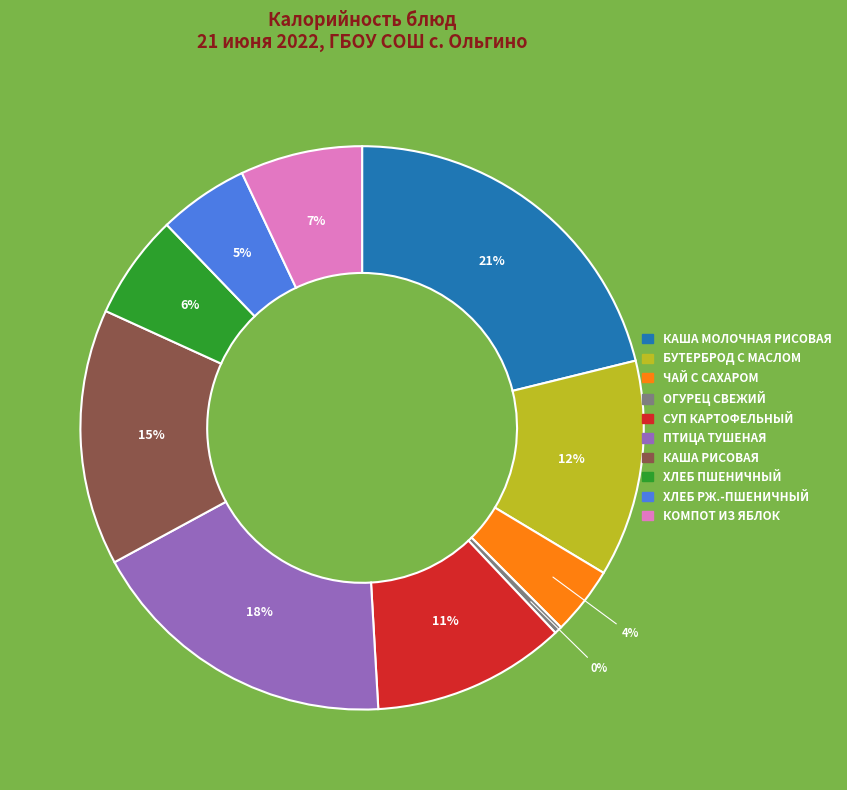

What is the ratio of the value at БУТЕРБРОД С МАСЛОМ to the value at КАША РИСОВАЯ?

0.8